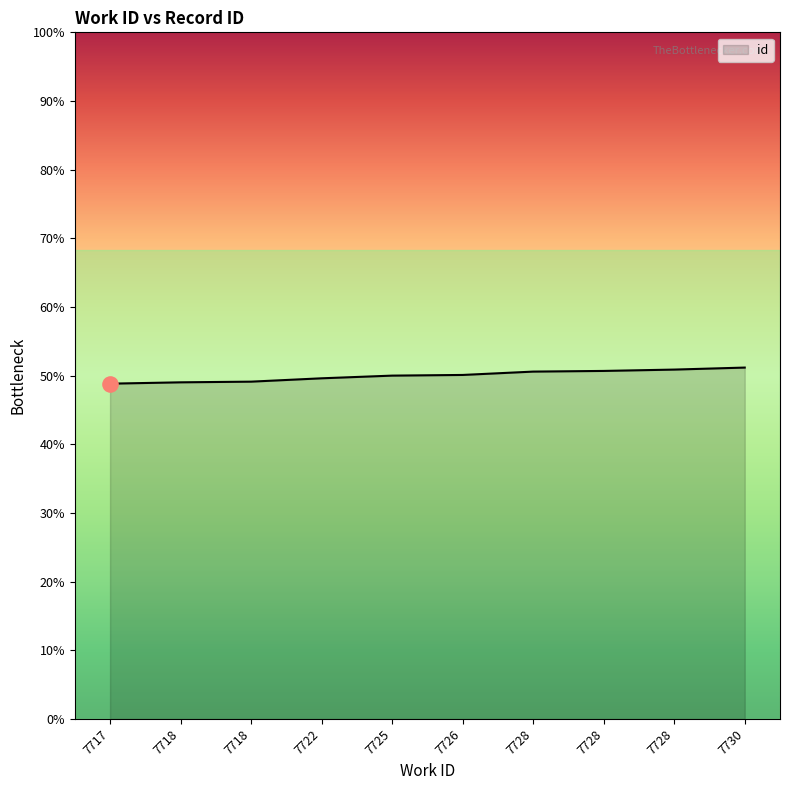

Is this an area chart (filled region under the line)?

Yes